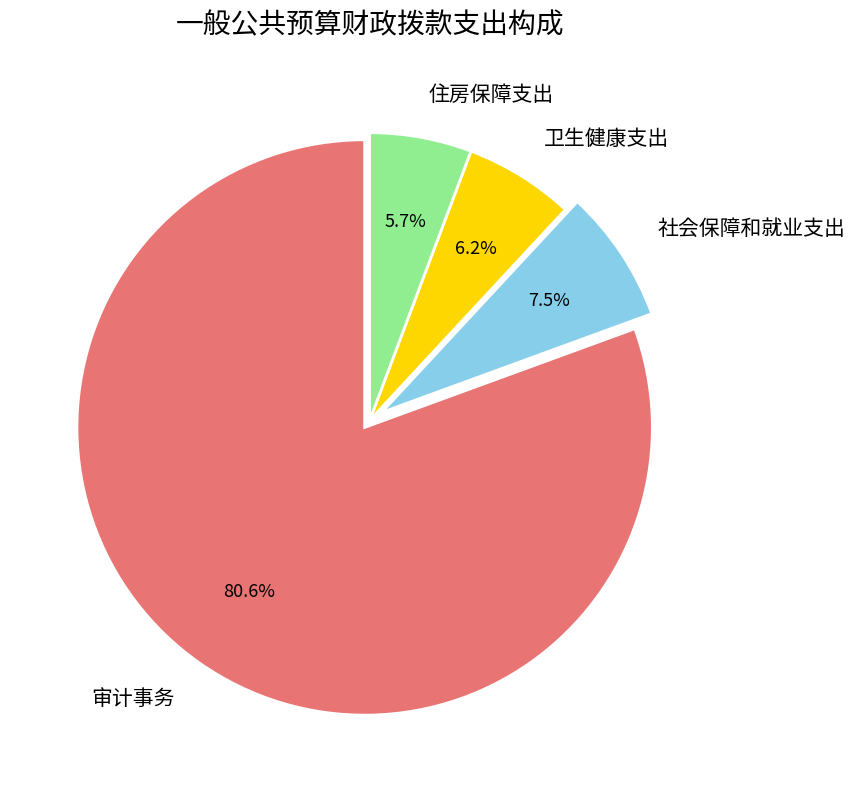

Which slice is the largest?

审计事务